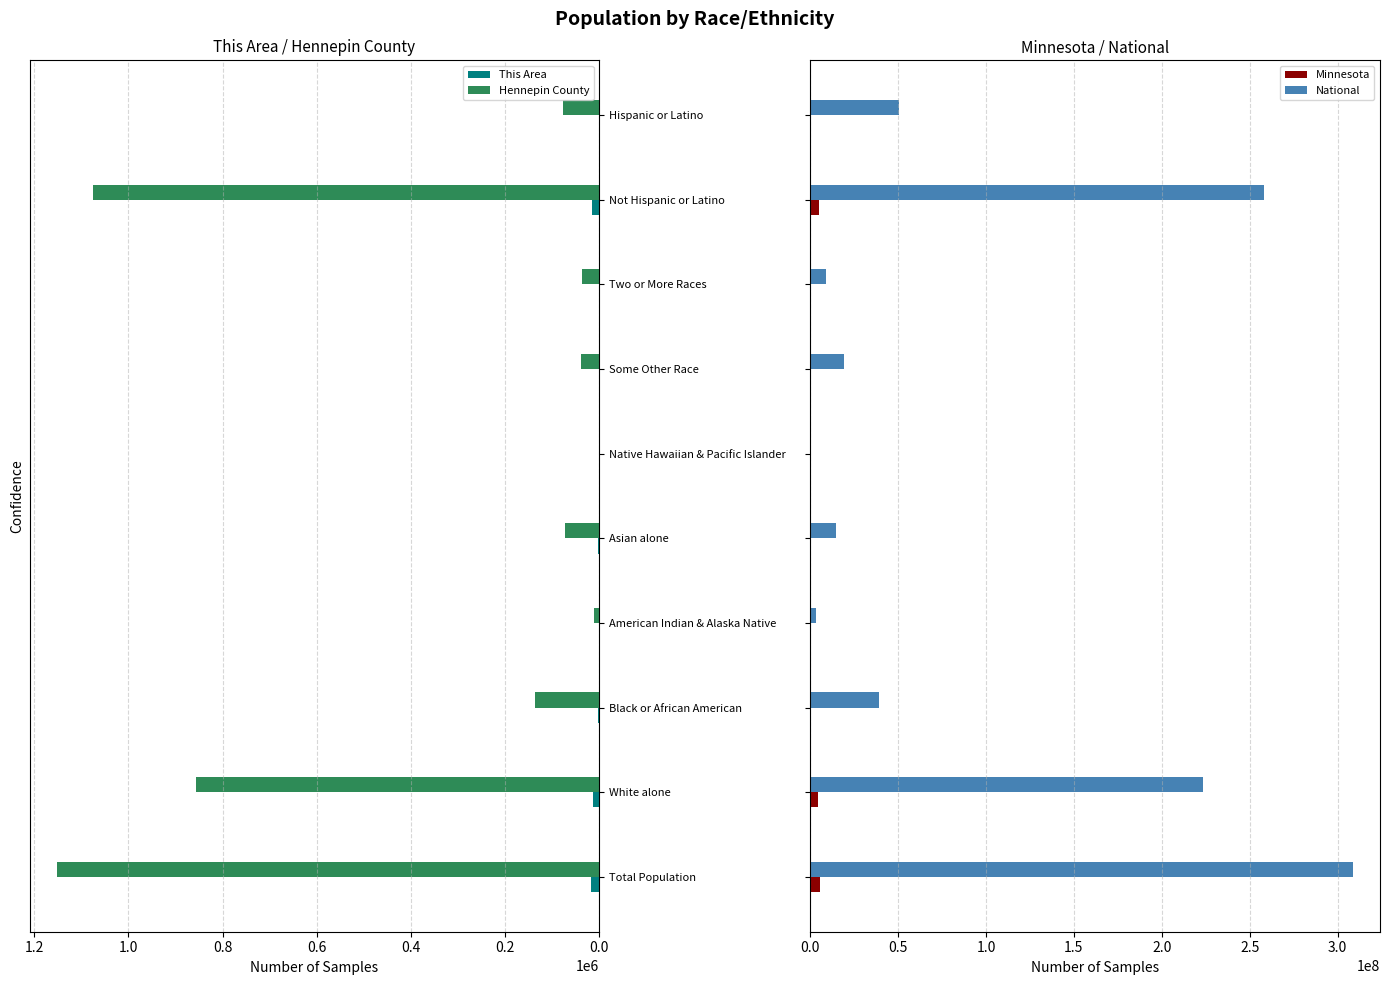

At which label does Hennepin County reach its peak?

Total Population